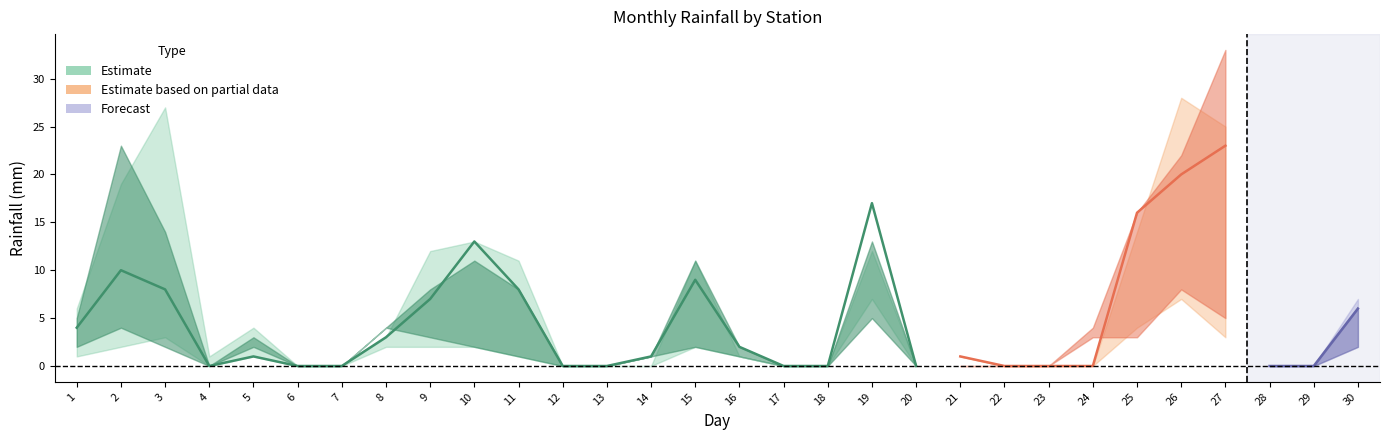

Reading right to left, list all the values displayed in this chart.

24h_tsukayama: 30=6	29=0	28=0	27=33	26=22	25=16	24=4	23=0	22=0	21=0	20=0	19=13	18=0	17=0	16=2	15=11	14=1	13=0	12=0	11=8	10=11	9=8	8=4	7=0	6=0	5=3	4=0	3=14	2=23	1=5
1h_tsukayama: 30=2	29=0	28=0	27=5	26=8	25=3	24=3	23=0	22=0	21=0	20=0	19=5	18=0	17=0	16=1	15=2	14=1	13=0	12=0	11=1	10=2	9=3	8=4	7=0	6=0	5=2	4=0	3=2	2=4	1=2
24h_yamakoshi: 30=6	29=0	28=0	27=23	26=20	25=16	24=0	23=0	22=0	21=1	20=0	19=17	18=0	17=0	16=2	15=9	14=1	13=0	12=0	11=8	10=13	9=7	8=3	7=0	6=0	5=1	4=0	3=8	2=10	1=4
1h_yamakoshi: 30=2	29=0	28=0	27=3	26=7	25=4	24=0	23=0	22=0	21=1	20=0	19=7	18=0	17=0	16=1	15=2	14=0	13=0	12=0	11=1	10=2	9=2	8=2	7=0	6=0	5=1	4=0	3=3	2=2	1=1
24h_higashikawaguchi: 30=7	29=0	28=0	27=25	26=28	25=14	24=0	23=0	22=0	21=1	20=0	19=12	18=0	17=0	16=1	15=11	14=0	13=0	12=0	11=11	10=13	9=12	8=3	7=0	6=0	5=4	4=1	3=27	2=19	1=6
1h_higashikawaguchi: 30=3	29=0	28=0	27=5	26=10	25=3	24=0	23=0	22=0	21=1	20=0	19=3	18=0	17=0	16=1	15=3	14=0	13=0	12=0	11=2	10=2	9=3	8=2	7=0	6=0	5=2	4=1	3=3	2=2	1=2